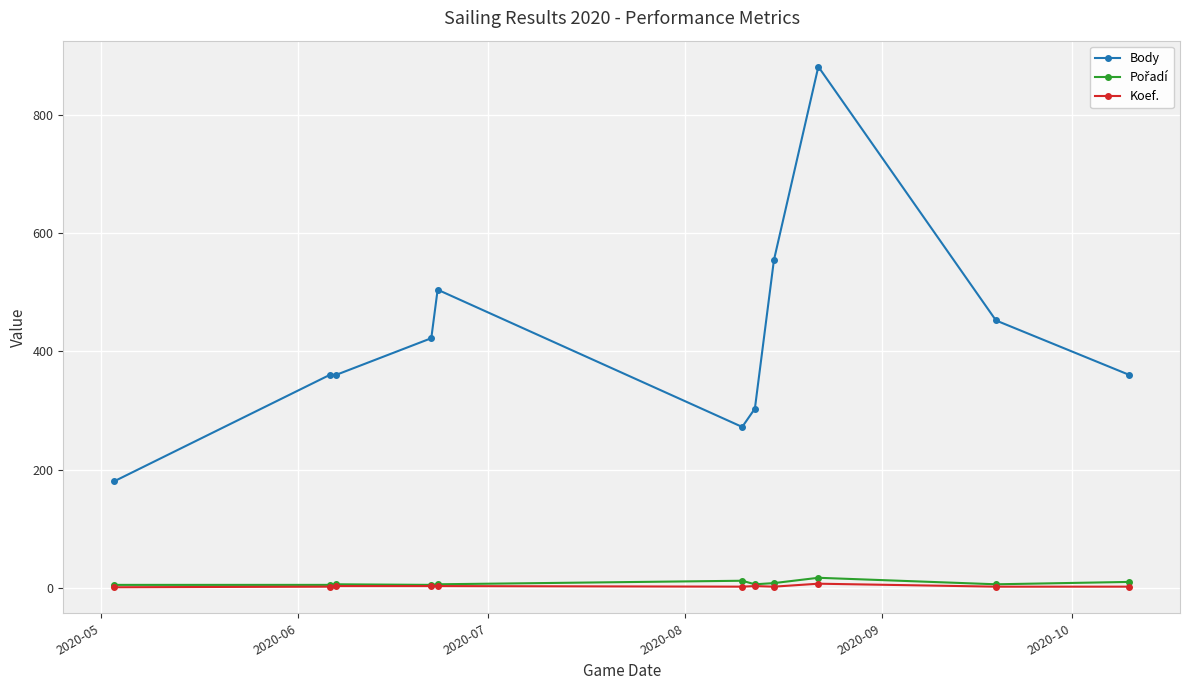

At how many categories does at least one series exceed 377?

5